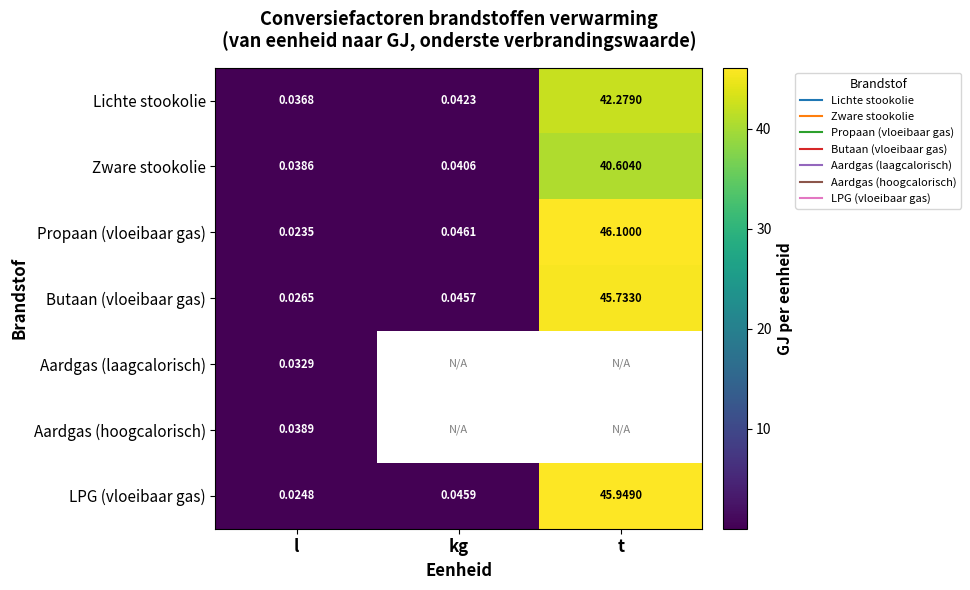

How many categories are shown in the chart?

3